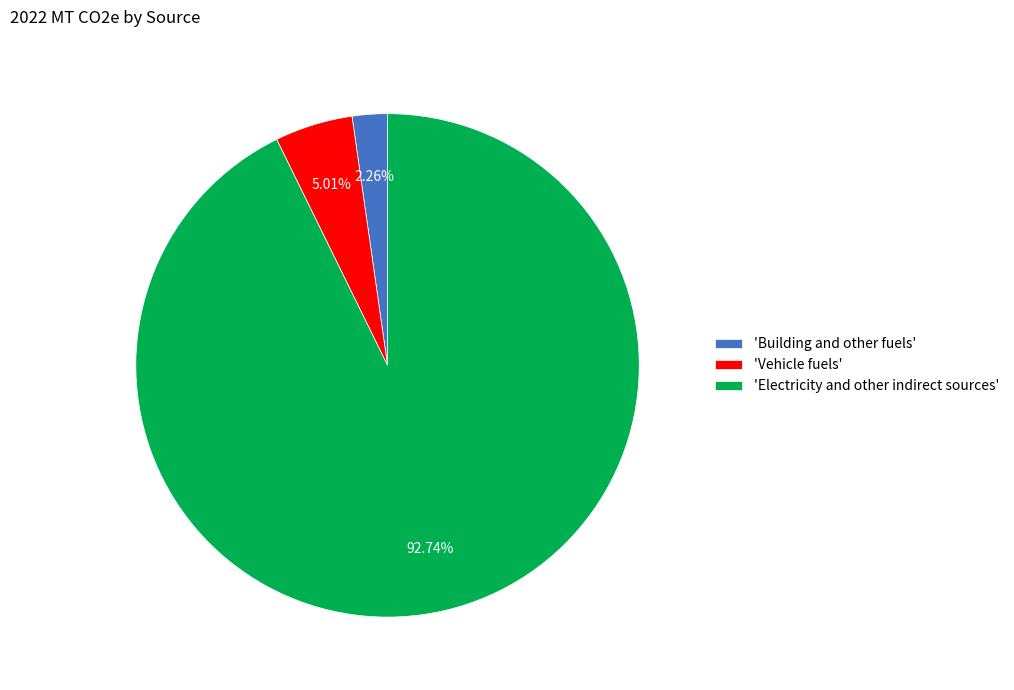

Approximately how many times larger is the value at 'Electricity and other indirect sources' compared to 'Vehicle fuels'?

18.5